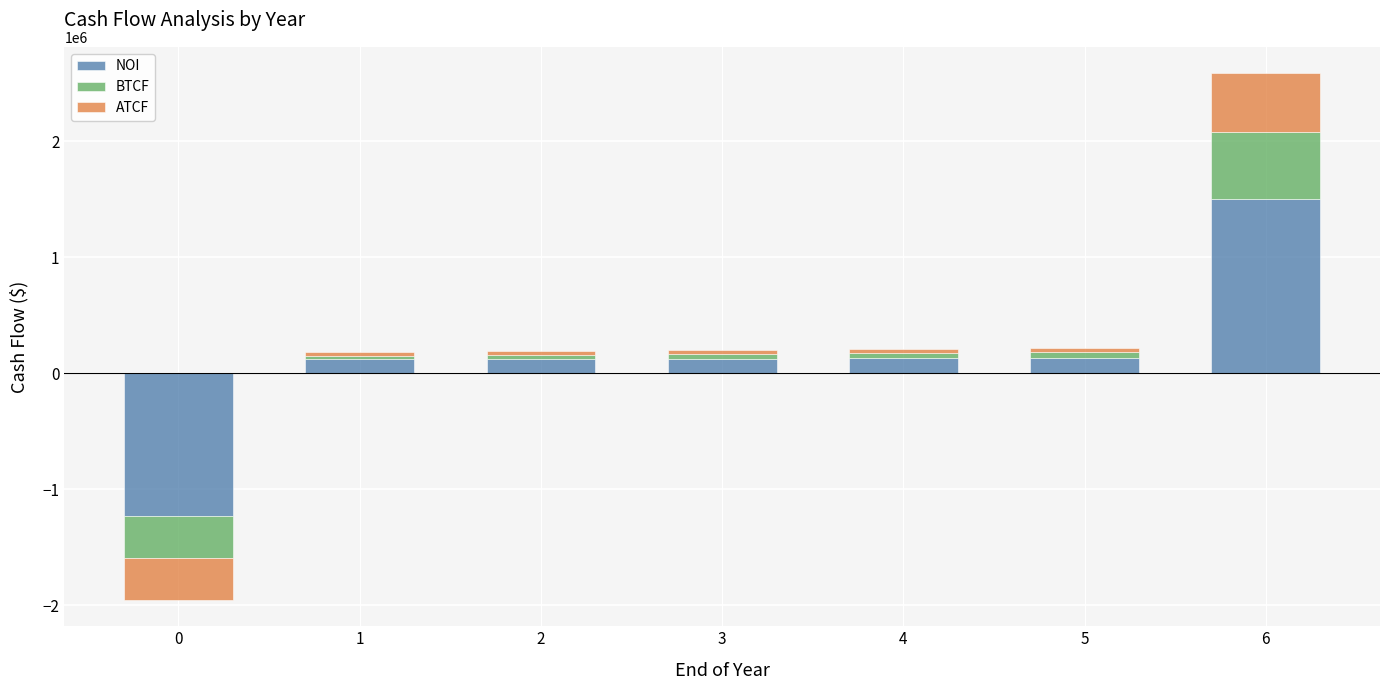

Which series has the widest spread of values?

NOI